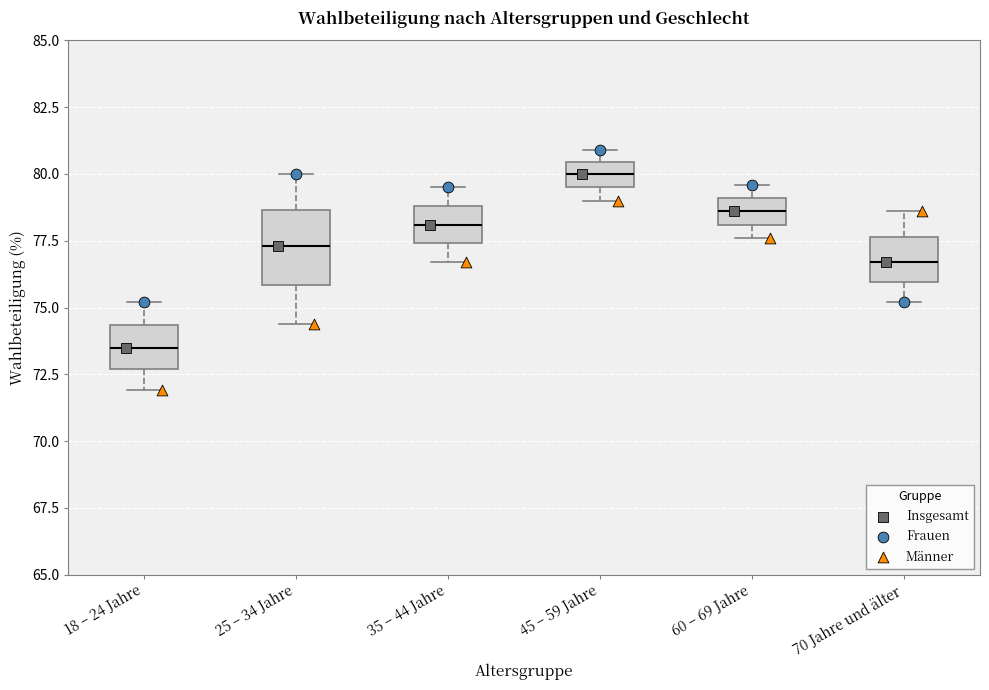

Which box has the highest median line?

45 – 59 Jahre